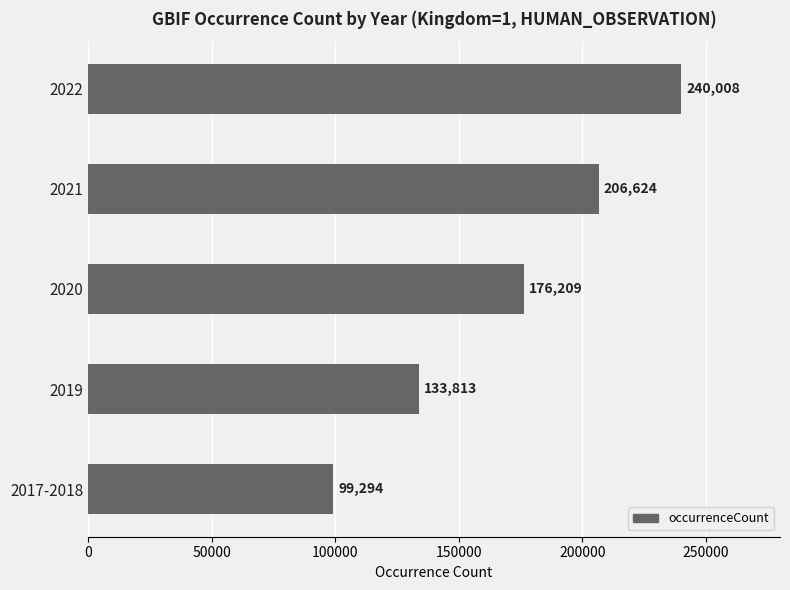

List the labels in order of value, largest first.

2022, 2021, 2020, 2019, 2017-2018